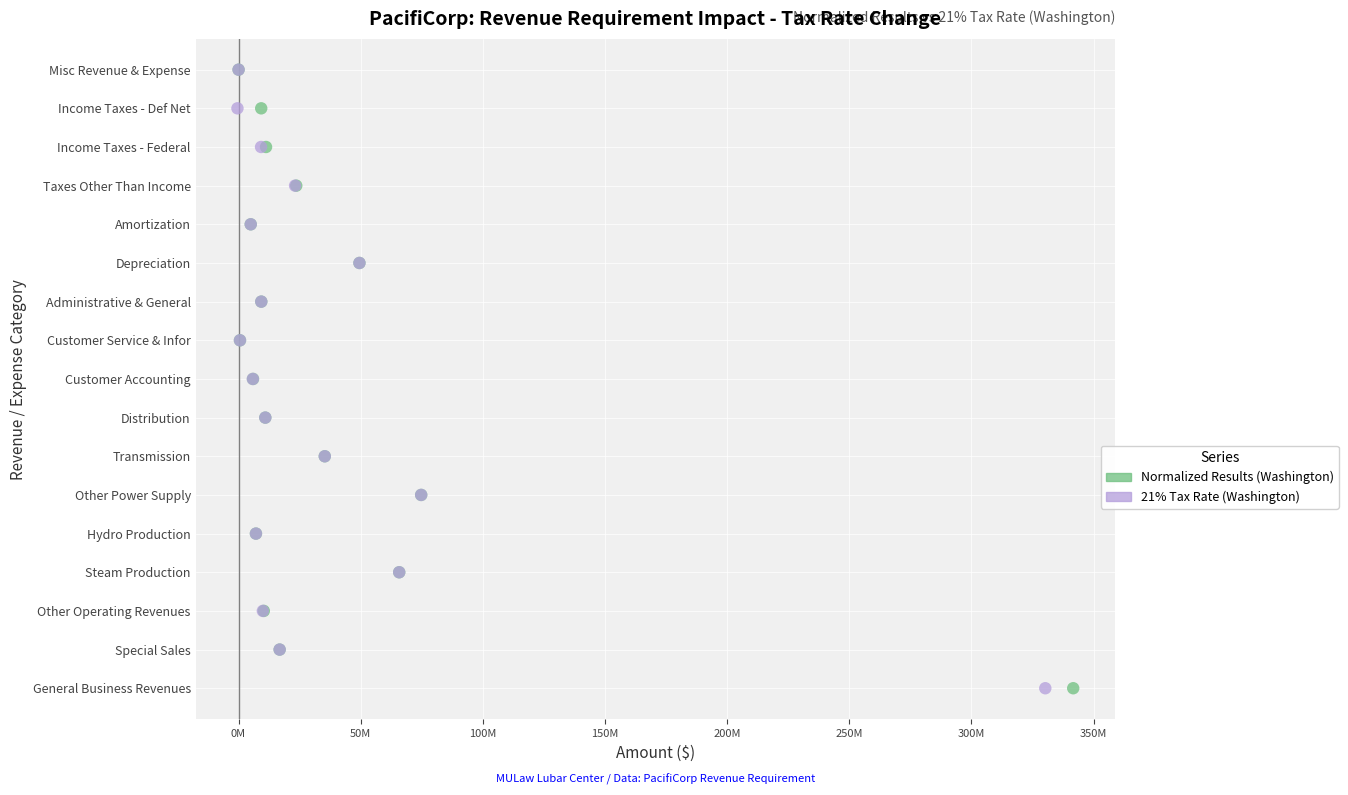

What are all the series names shown in the legend?

Normalized Results (Washington), 21% Tax Rate (Washington)